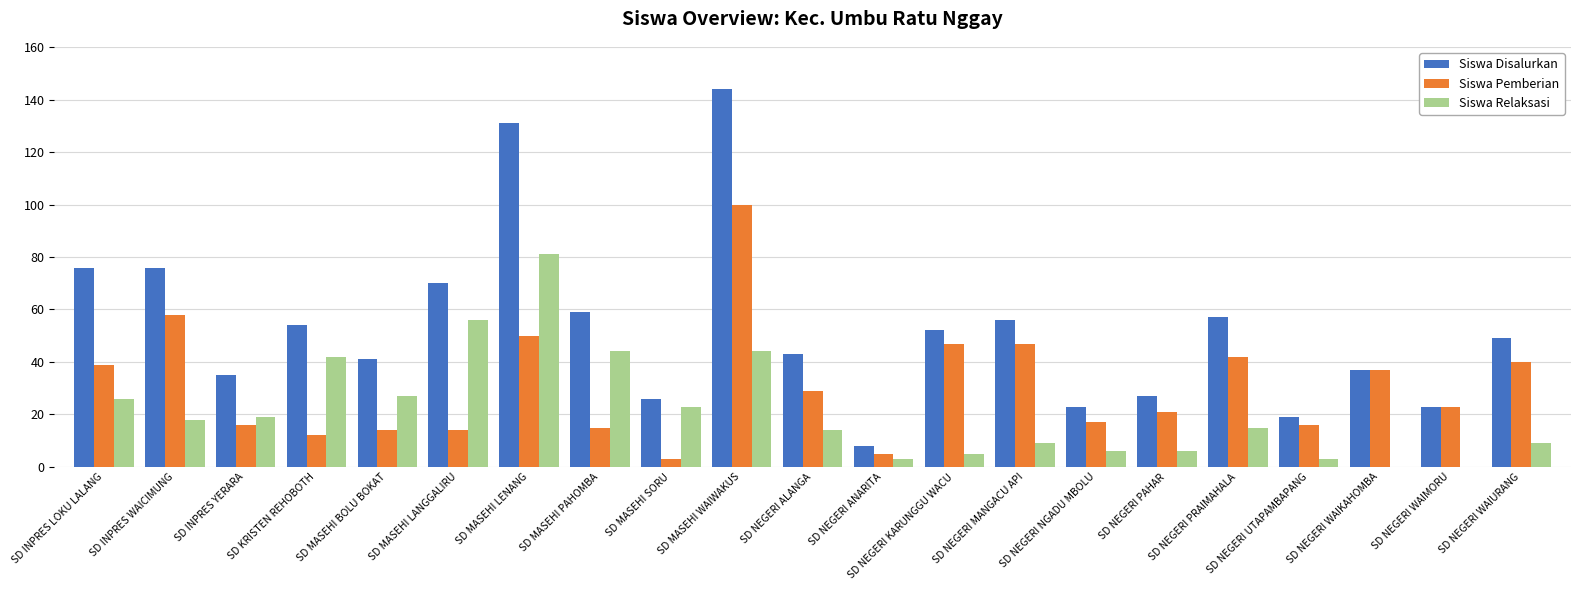

What is the total value across all series at SD MASEHI LANGGALIRU?

140